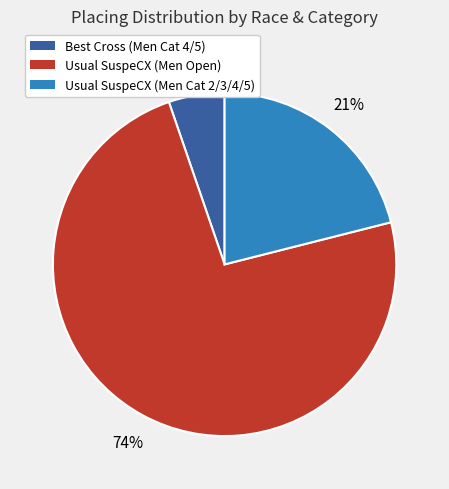

The Usual SuspeCX (Men Cat 2/3/4/5) slice represents 29% of the pie. True or false?

False